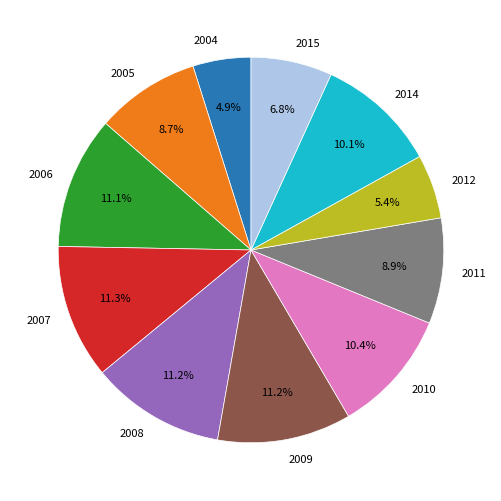

To the nearest percent, what is the difference between the 2012 and 2006 slice percentages?

6%